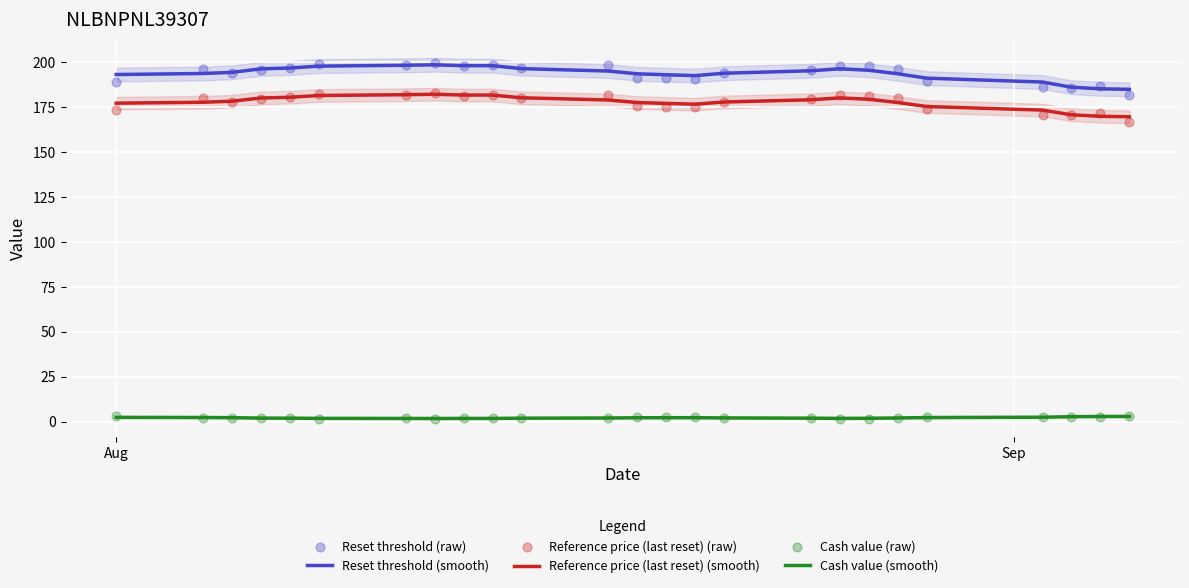

True or false: Cash value (smooth) and Reset threshold (smooth) intersect in this chart.

False